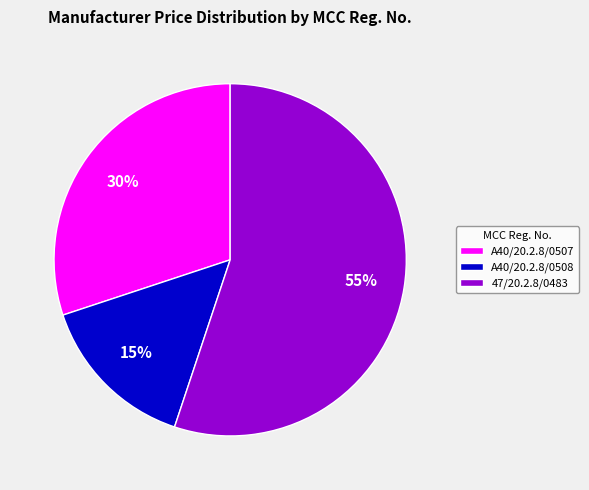

To the nearest percent, what percentage of the pie is 47/20.2.8/0483?

55%